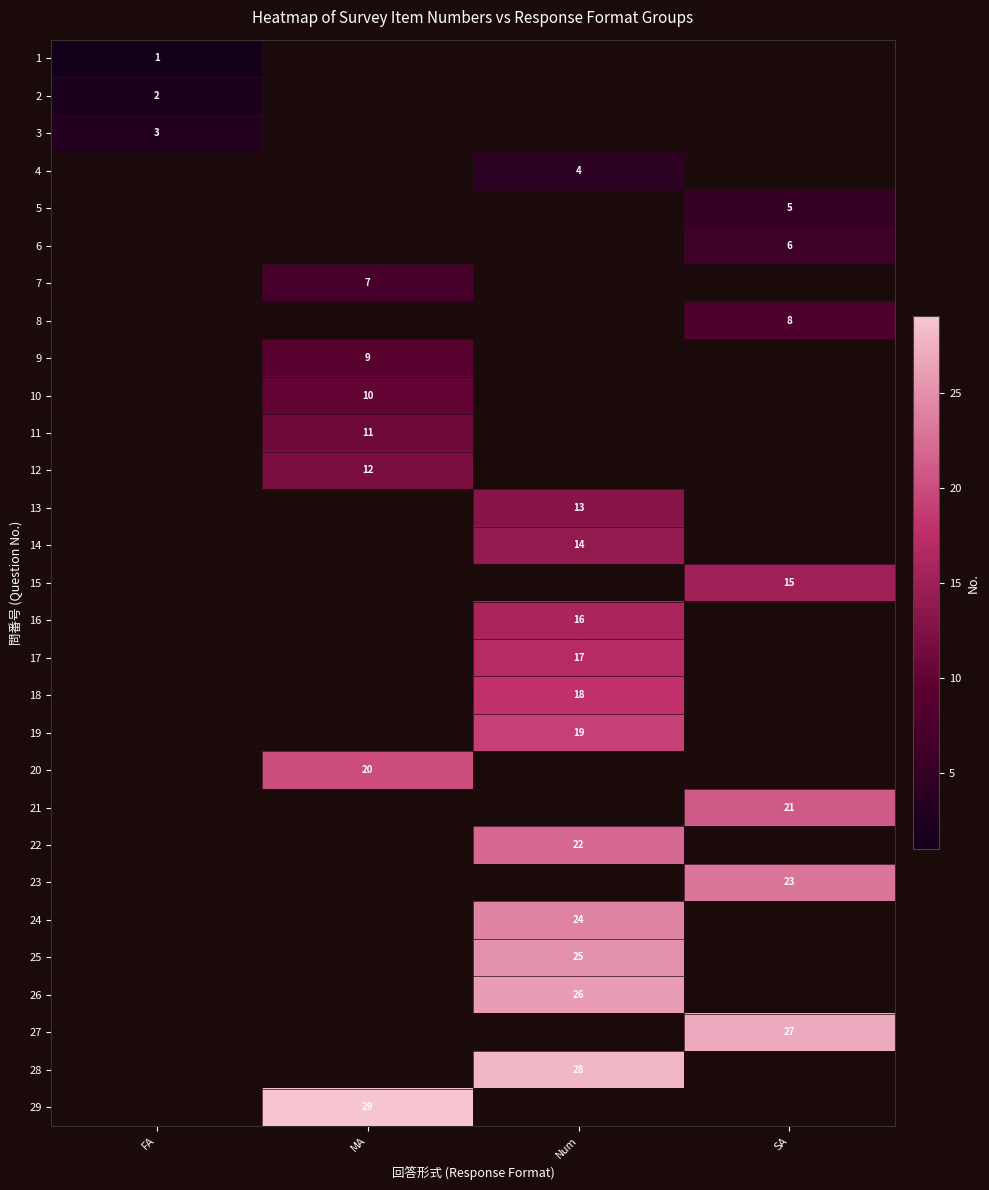

Count the number of data series in this chart.

29